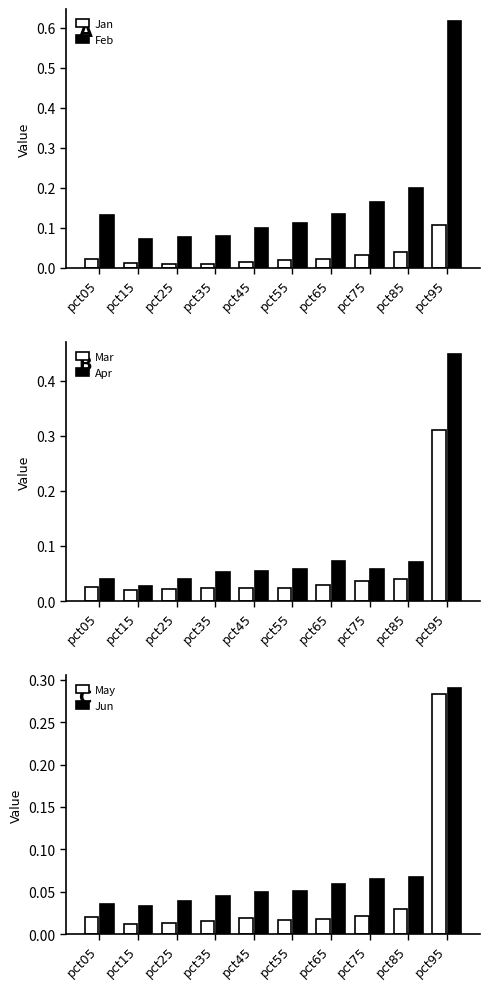

What is the difference between the maximum and second lowest values in the Apr series?

0.4